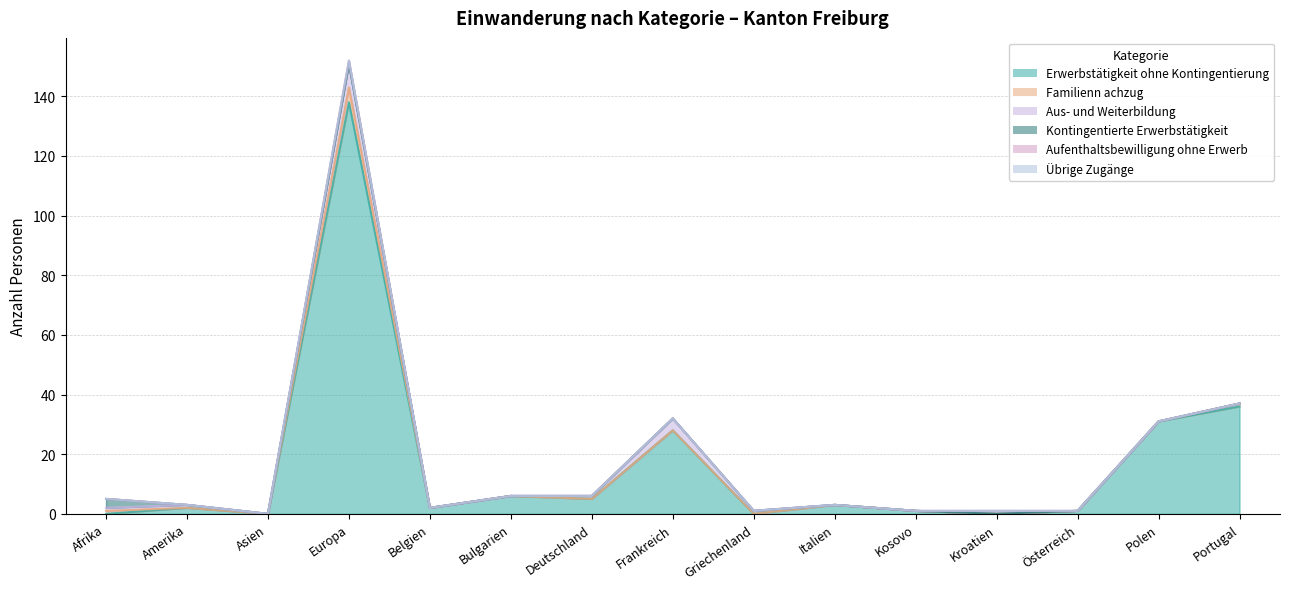

At which category is the sum across all series the highest?

Europa